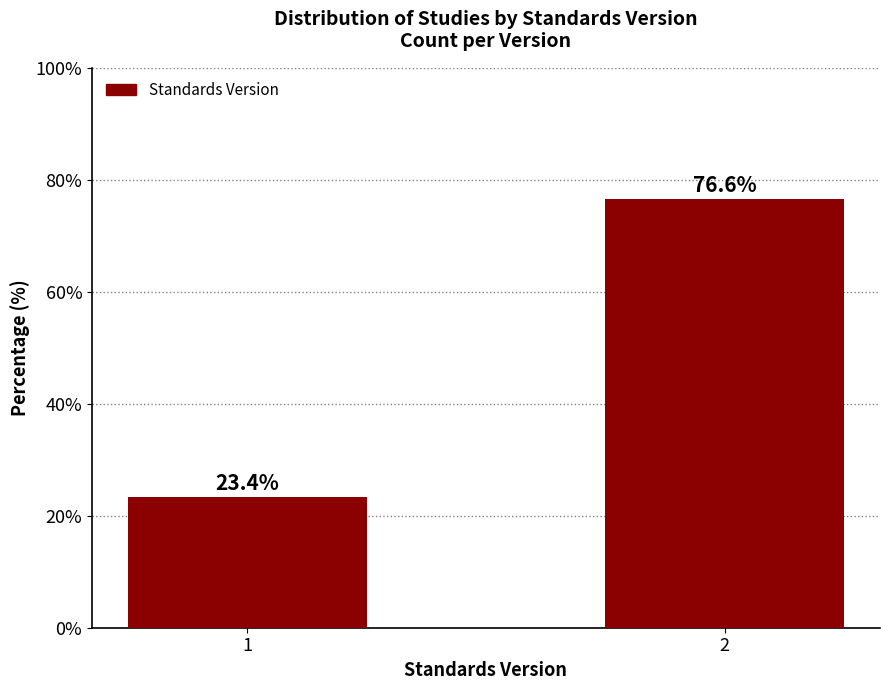

Reading left to right, transcribe all the data shown in this chart.

23.4	76.6